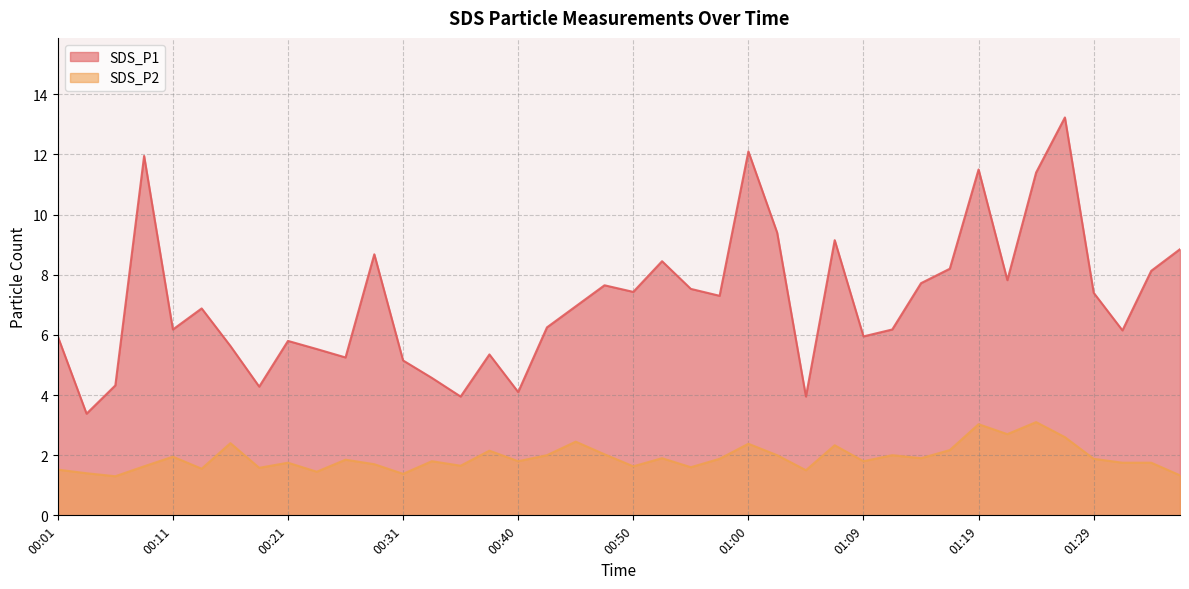

What is the difference between the highest and lowest values at 00:09?

10.3